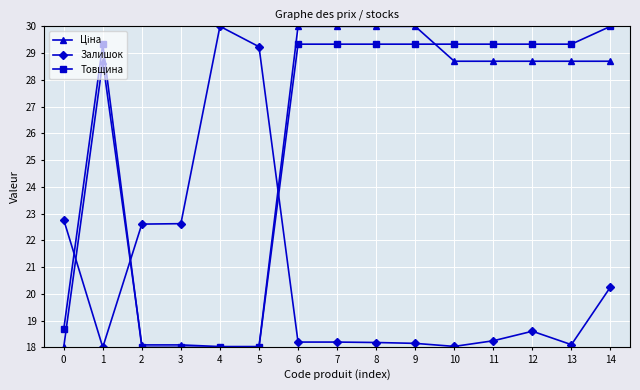

Count the number of categories in the chart.

15